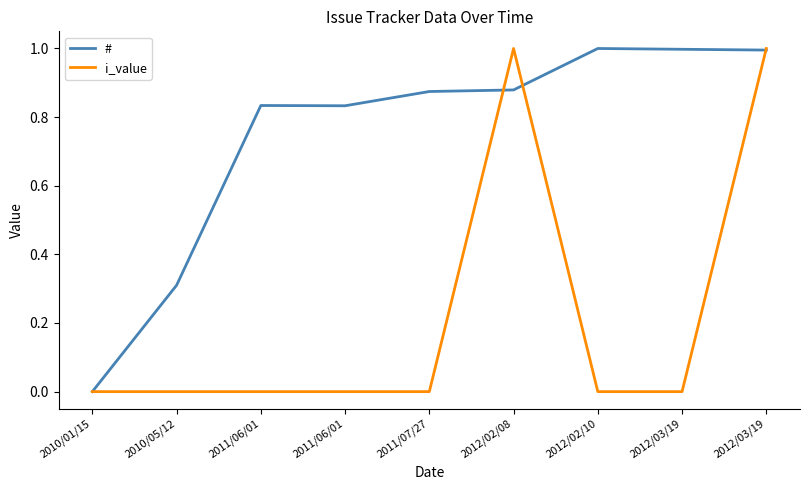

What are all the series names shown in the legend?

#, i_value